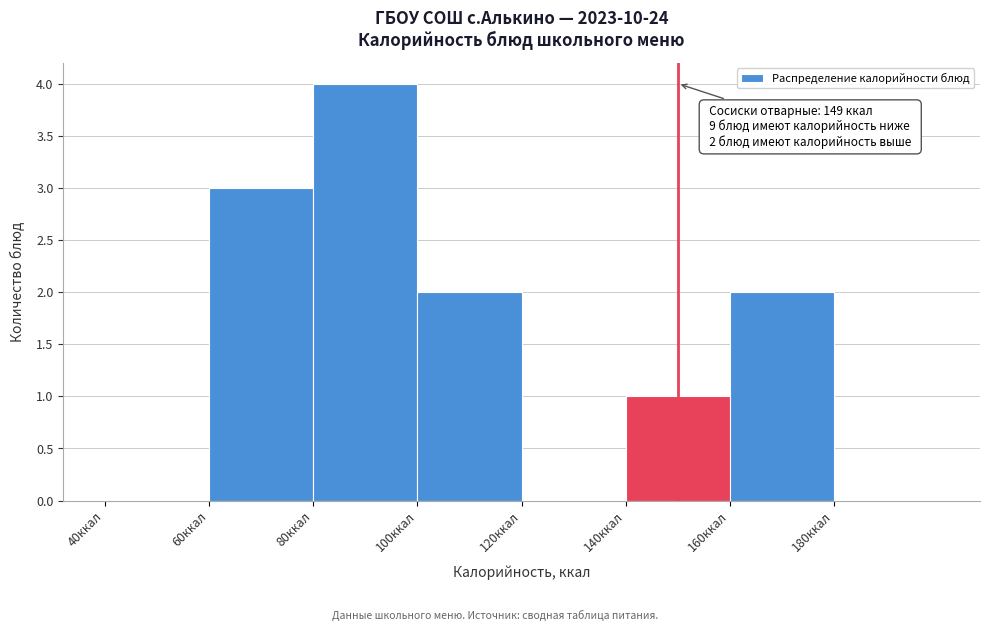

Over which range of the x-axis is the bar tallest?

80 to 100